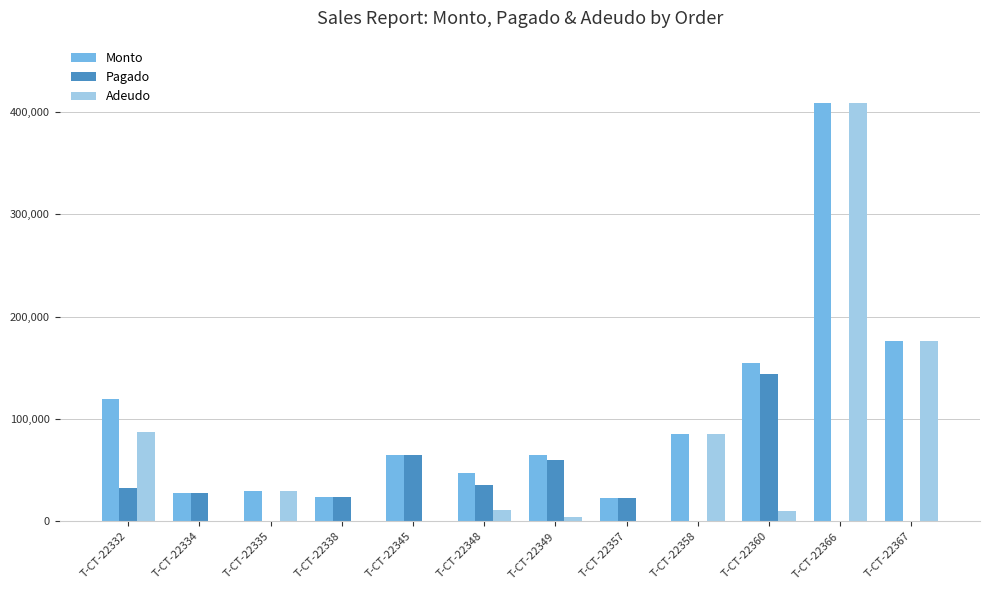

Is it true that Pagado equals 13939.0 at T-CT-22345?

False